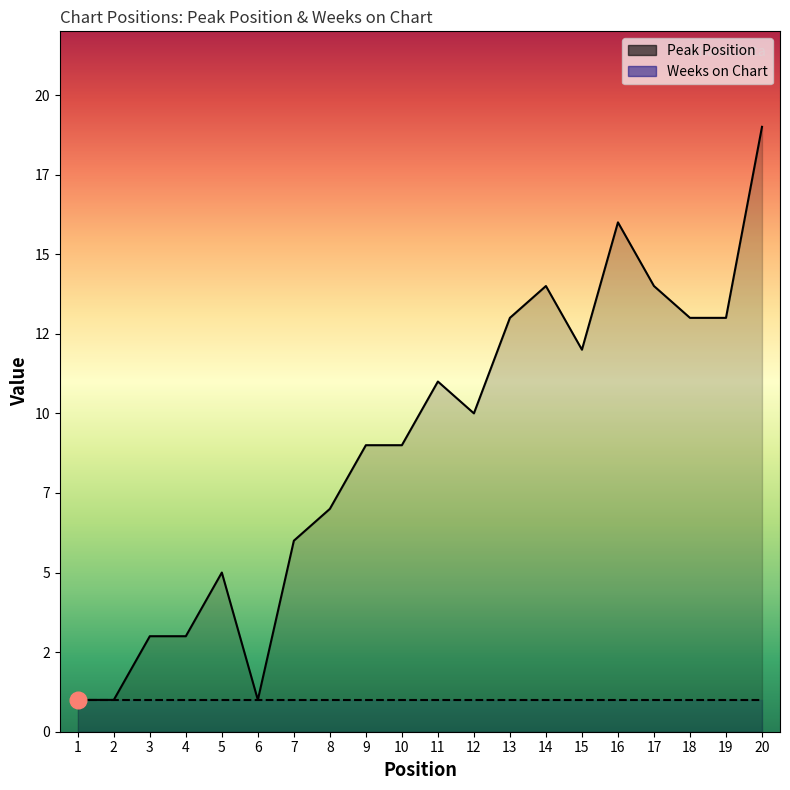

What is the value of the 1st point from the left?

1